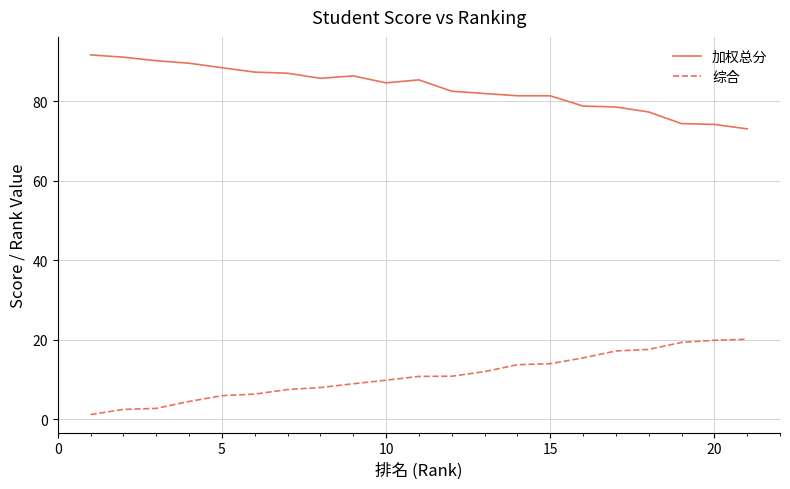

What is the minimum value for 加权总分?

73.0